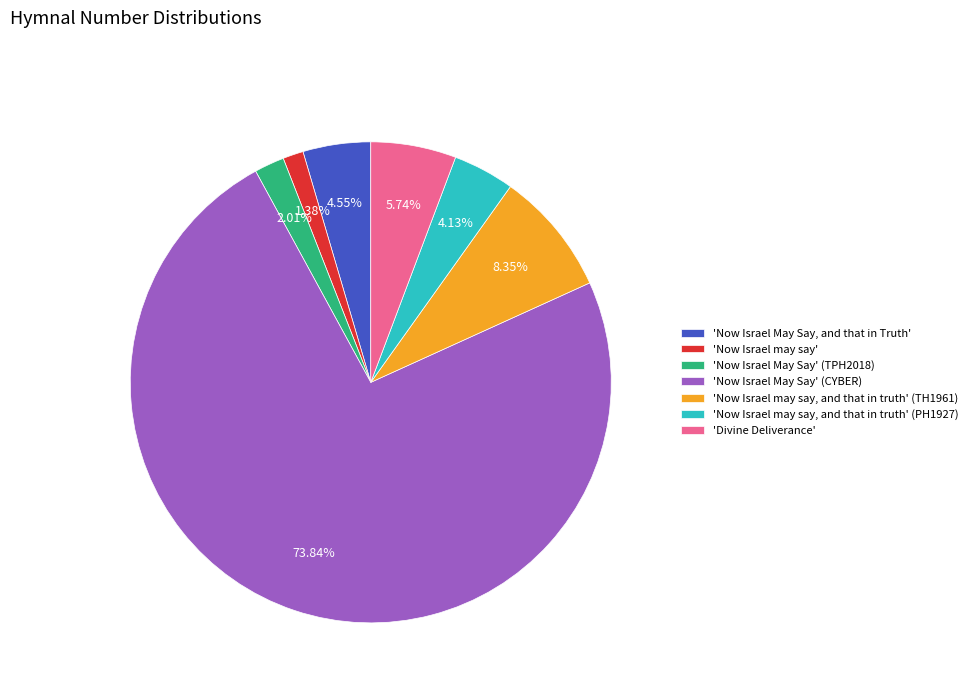

Which category has the biggest portion of the pie?

'Now Israel May Say' (CYBER)